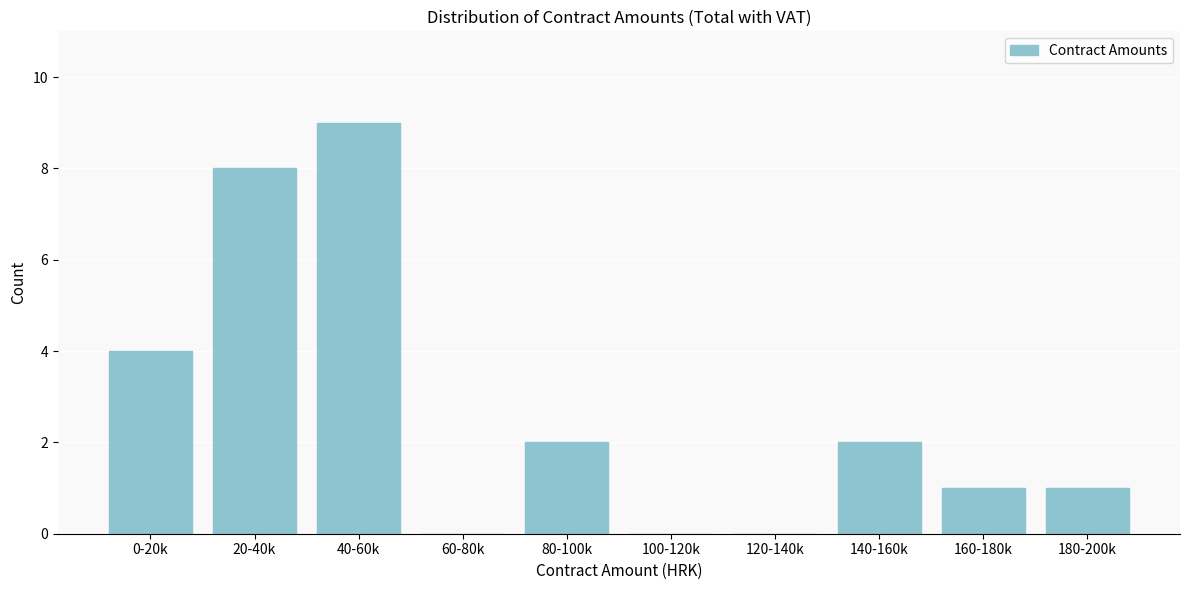

Reading left to right, what are all the values shown in this chart?

0-20k=4	20-40k=8	40-60k=9	60-80k=0	80-100k=2	100-120k=0	120-140k=0	140-160k=2	160-180k=1	180-200k=1